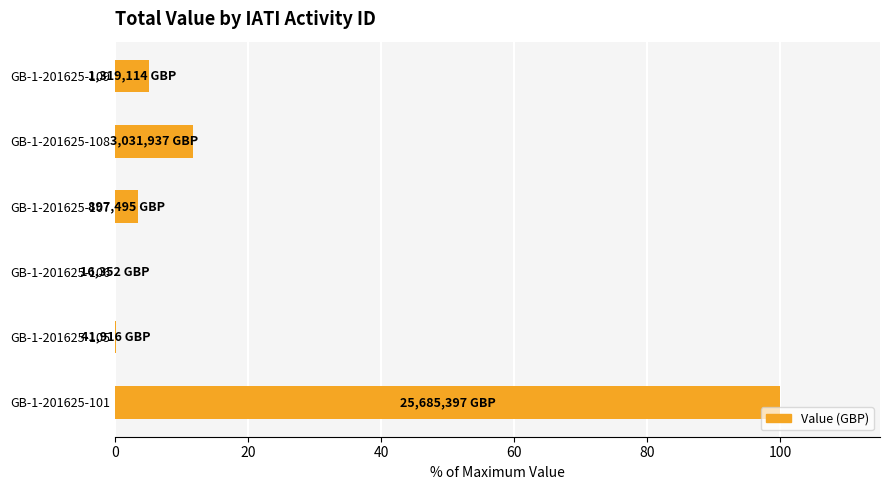

Approximately how many times larger is the value at GB-1-201625-107 compared to GB-1-201625-108?

0.3